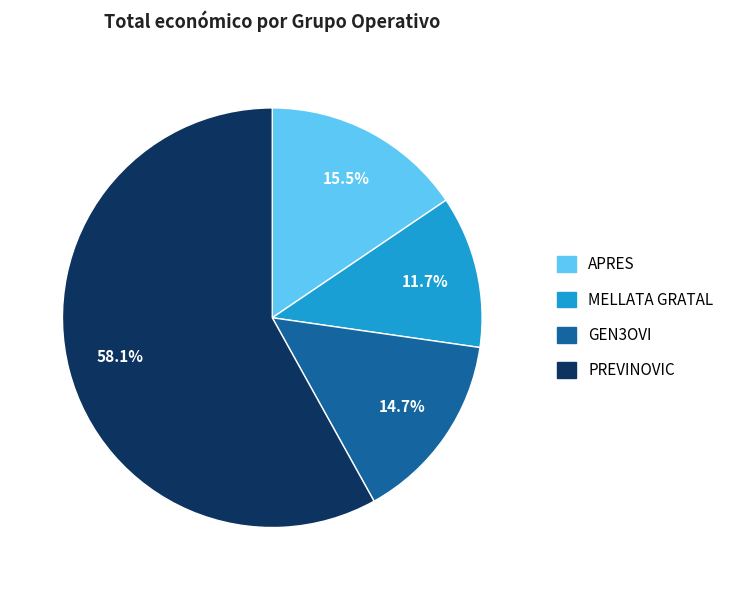

Is there any slice that represents more than half of the pie?

Yes